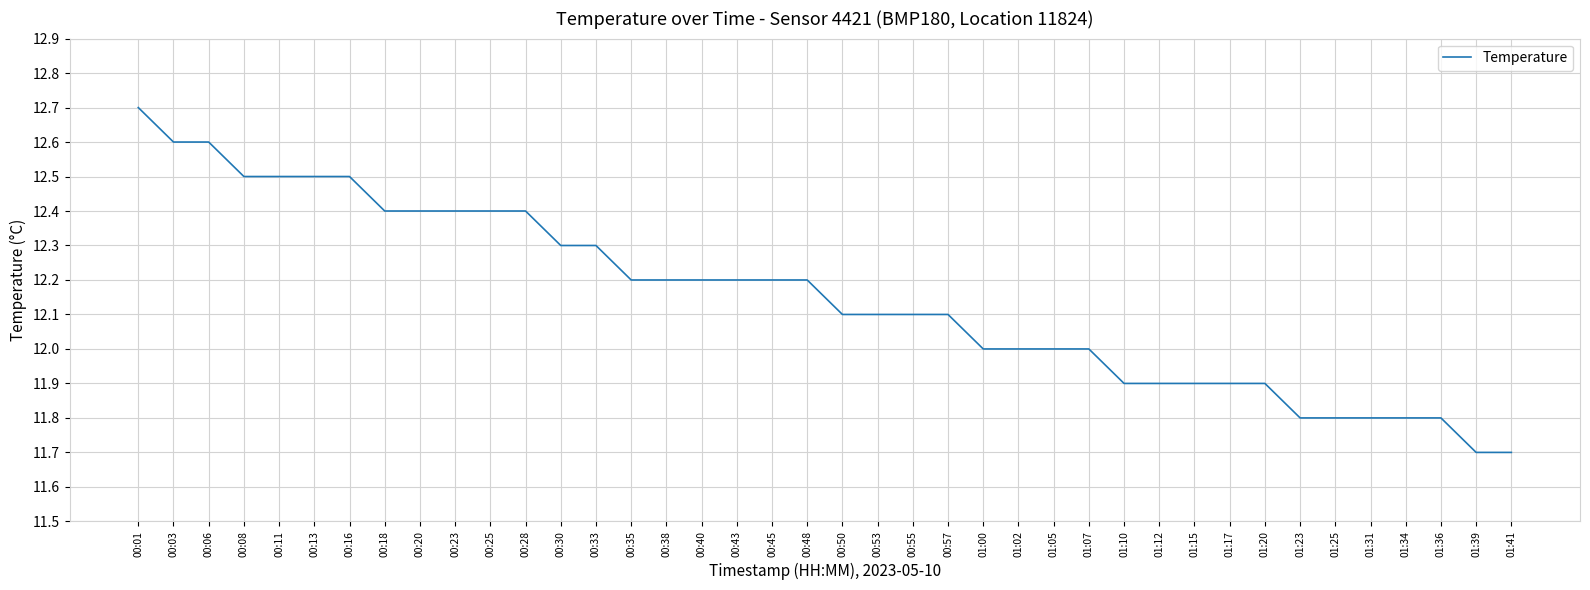

Reading right to left, extract all data points from this chart.

01:41=11.7	01:39=11.7	01:36=11.8	01:34=11.8	01:31=11.8	01:25=11.8	01:23=11.8	01:20=11.9	01:17=11.9	01:15=11.9	01:12=11.9	01:10=11.9	01:07=12.0	01:05=12.0	01:02=12.0	01:00=12.0	00:57=12.1	00:55=12.1	00:53=12.1	00:50=12.1	00:48=12.2	00:45=12.2	00:43=12.2	00:40=12.2	00:38=12.2	00:35=12.2	00:33=12.3	00:30=12.3	00:28=12.4	00:25=12.4	00:23=12.4	00:20=12.4	00:18=12.4	00:16=12.5	00:13=12.5	00:11=12.5	00:08=12.5	00:06=12.6	00:03=12.6	00:01=12.7